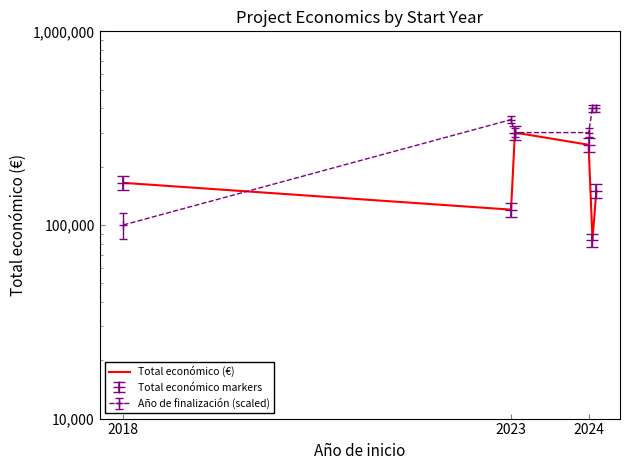

What is the smallest value displayed?

83646